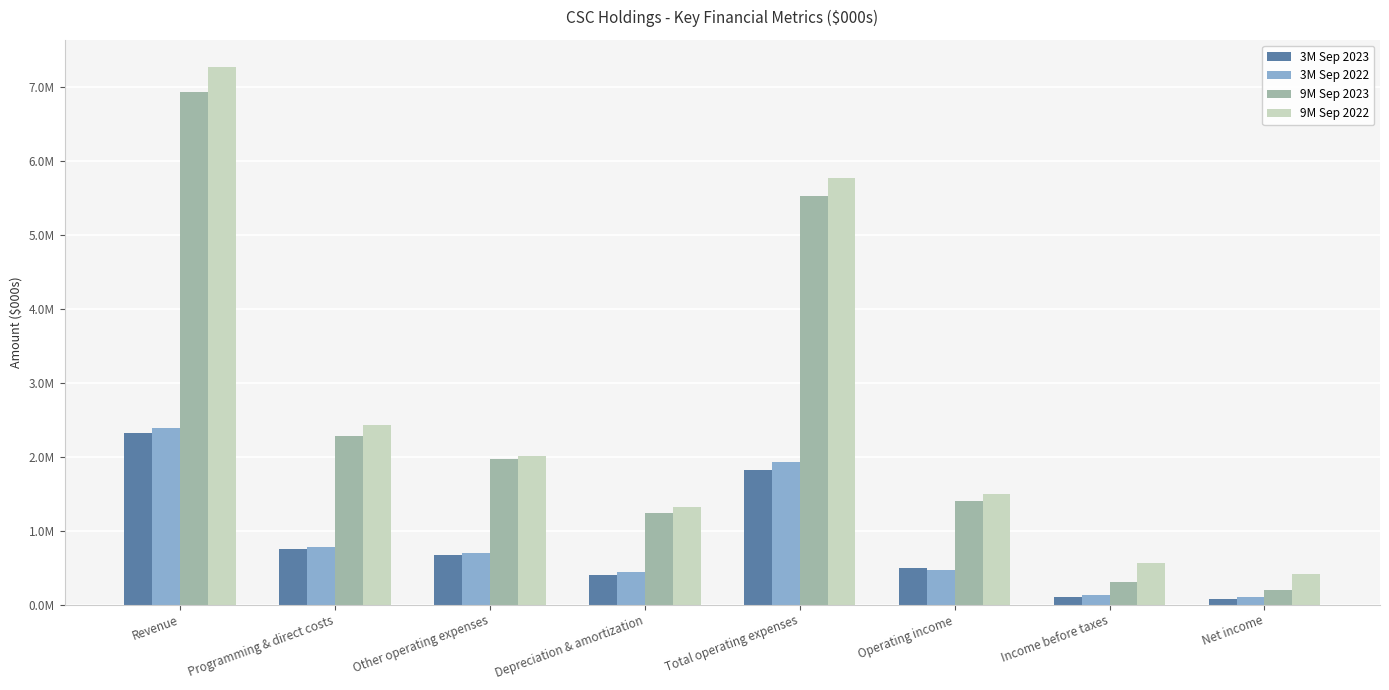

Is the value of 9M Sep 2023 at Programming & direct costs greater than the value of 3M Sep 2023 at Income before taxes?

Yes